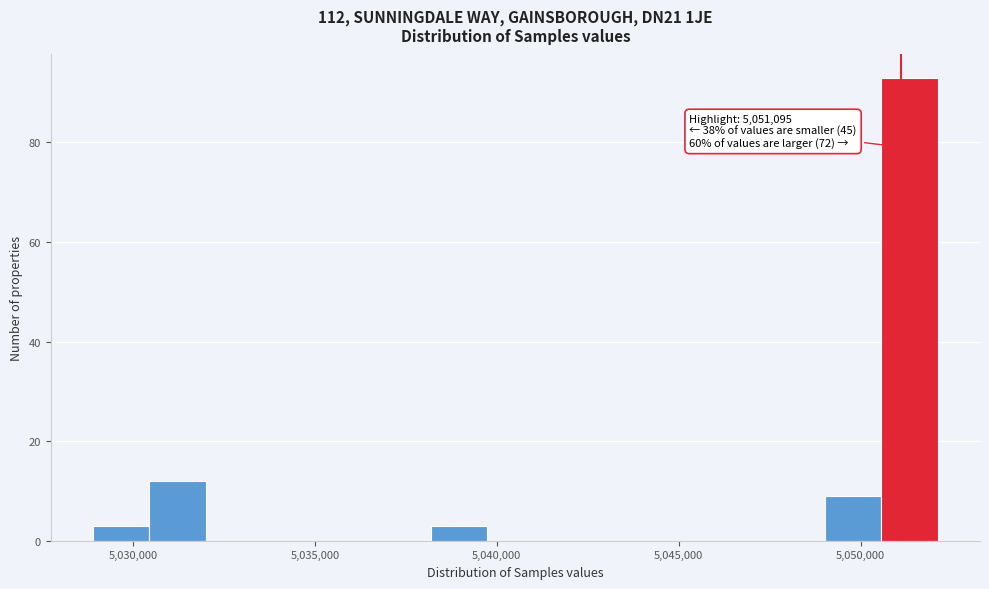

Around what value on the x-axis is the tallest bar? Give the approximate position of its centre, as read against the axis.

5051500